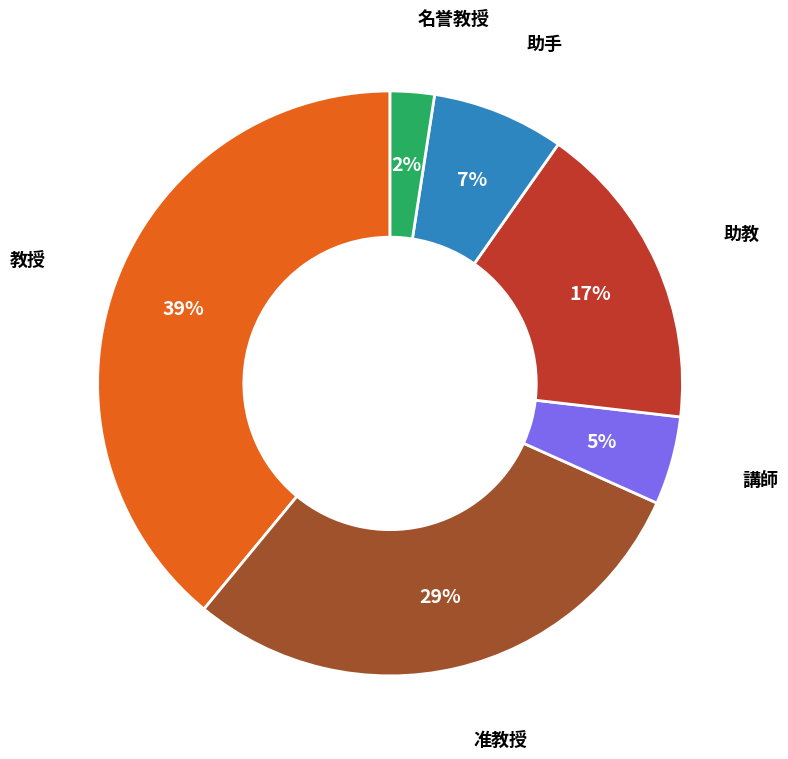

To the nearest percent, what is the difference between the largest and smallest slice percentages?

37%